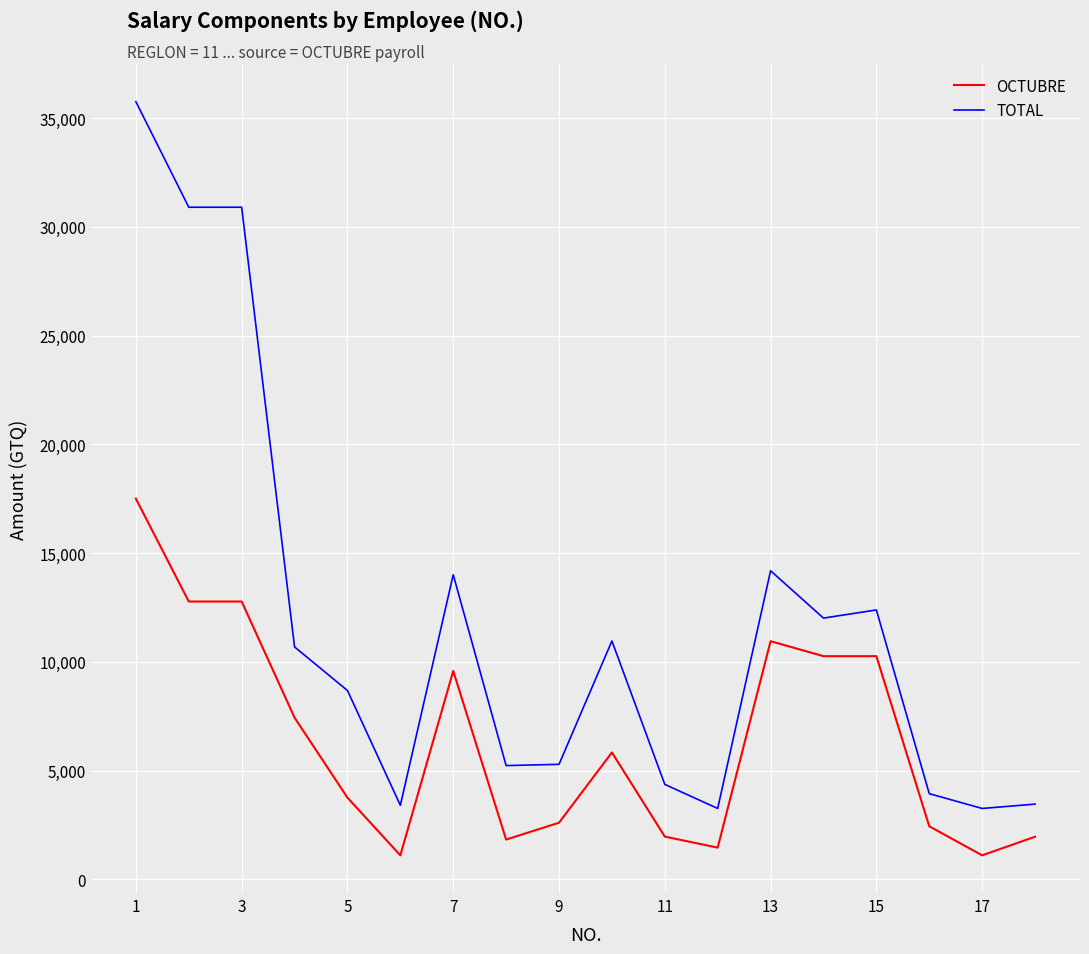

Which series has the largest total across all categories?

TOTAL